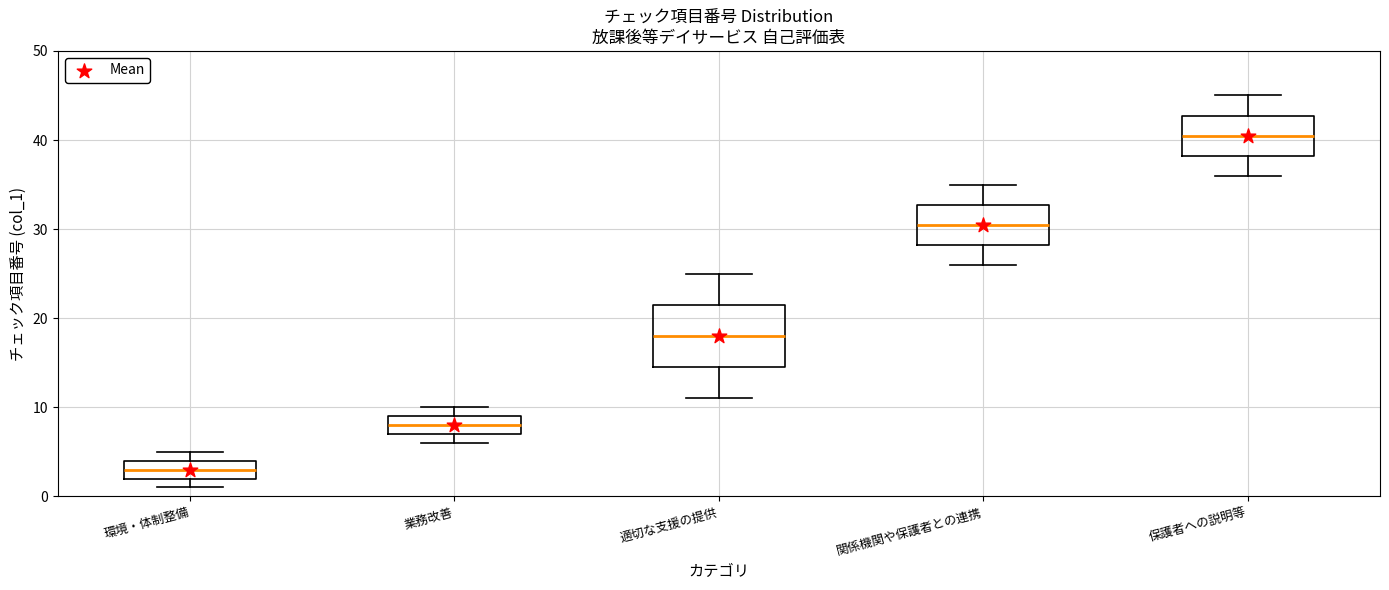

Where does the lower whisker of the box for 保護者への説明等 end on the y-axis? The values are not printed on the chart, so give them approximately, as read against the axis.

36